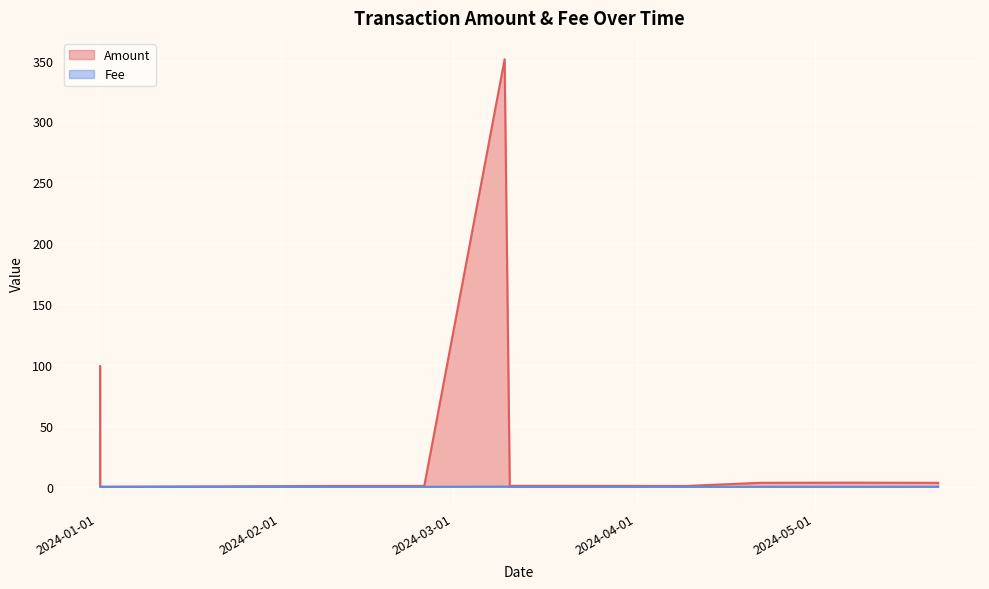

List the series in order of their peak value, highest first.

Amount, Fee